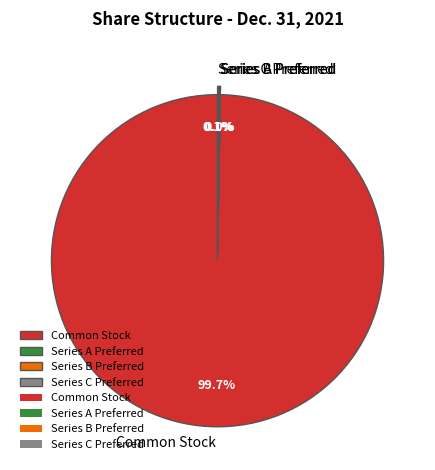

To the nearest percent, what is the difference between the Common Stock, Shares Outstanding and Series A Preferred Stock Shares Outstanding slice percentages?

100%